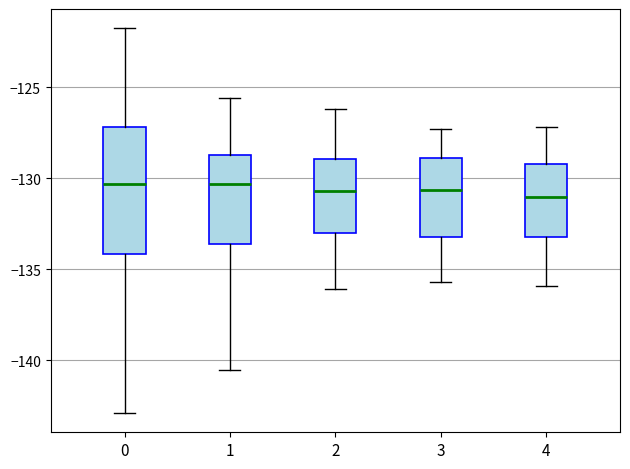

Where is the upper edge of the box at x = 0 on the y-axis? The values are not printed on the chart, so give them approximately, as read against the axis.

-127.0